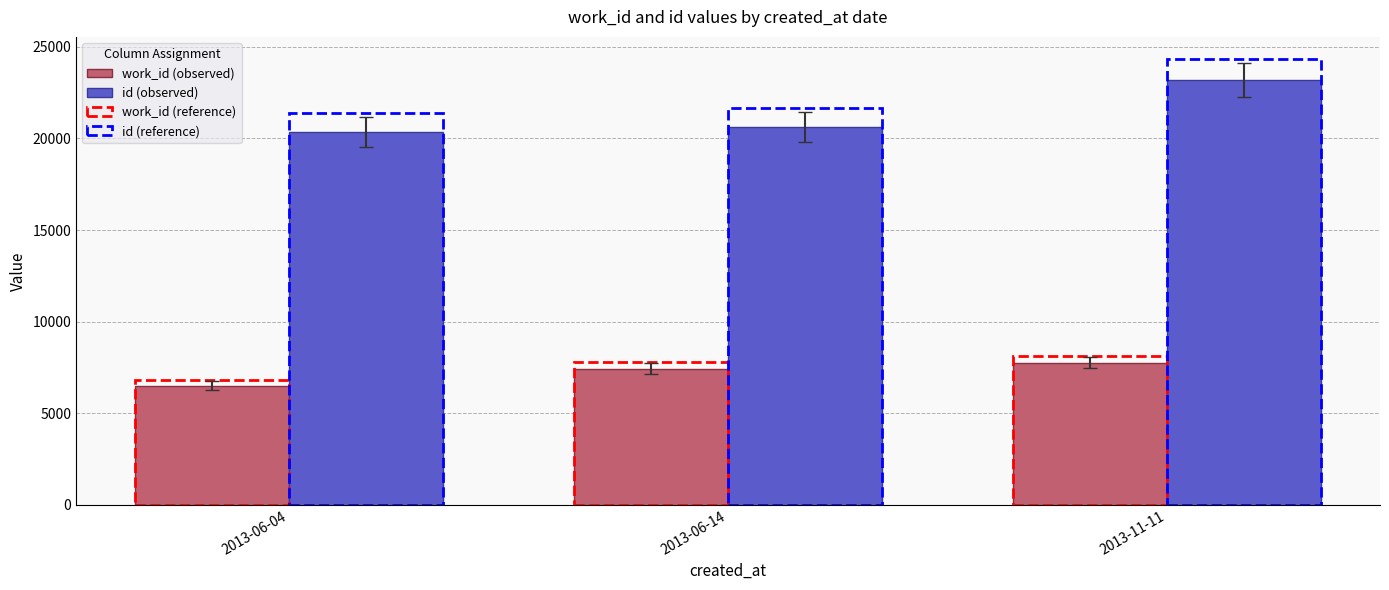

How many bars are there in each group?

4